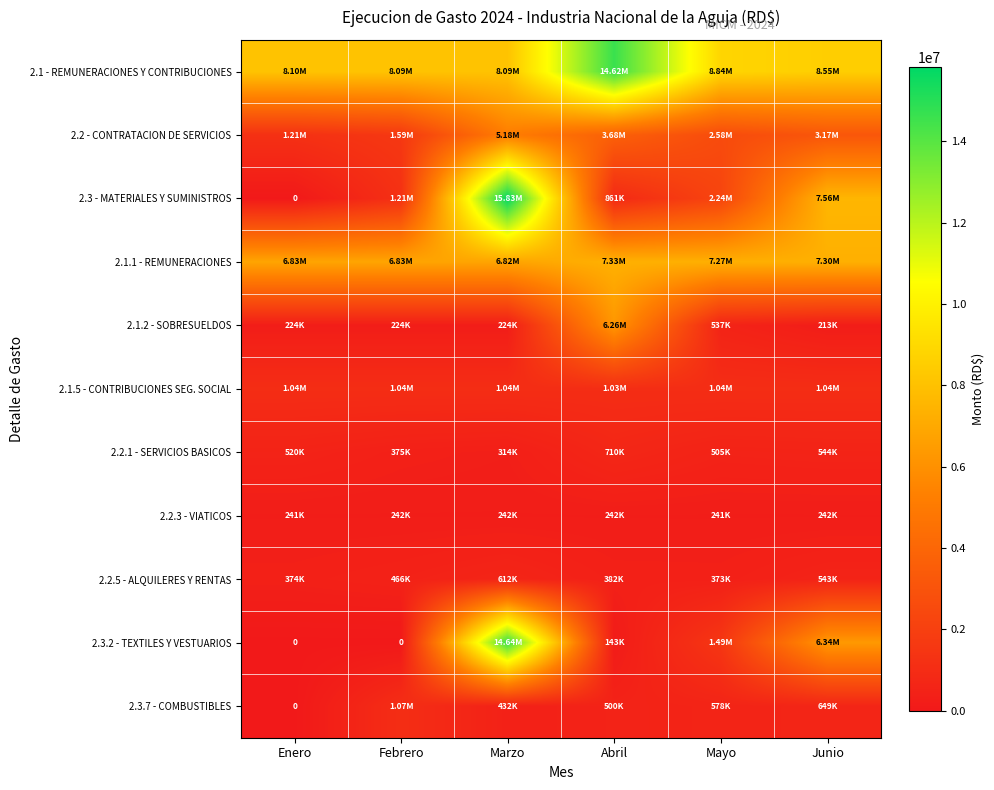

Where does the 2.2 - CONTRATACION DE SERVICIOS series first go above 3172645?

Marzo